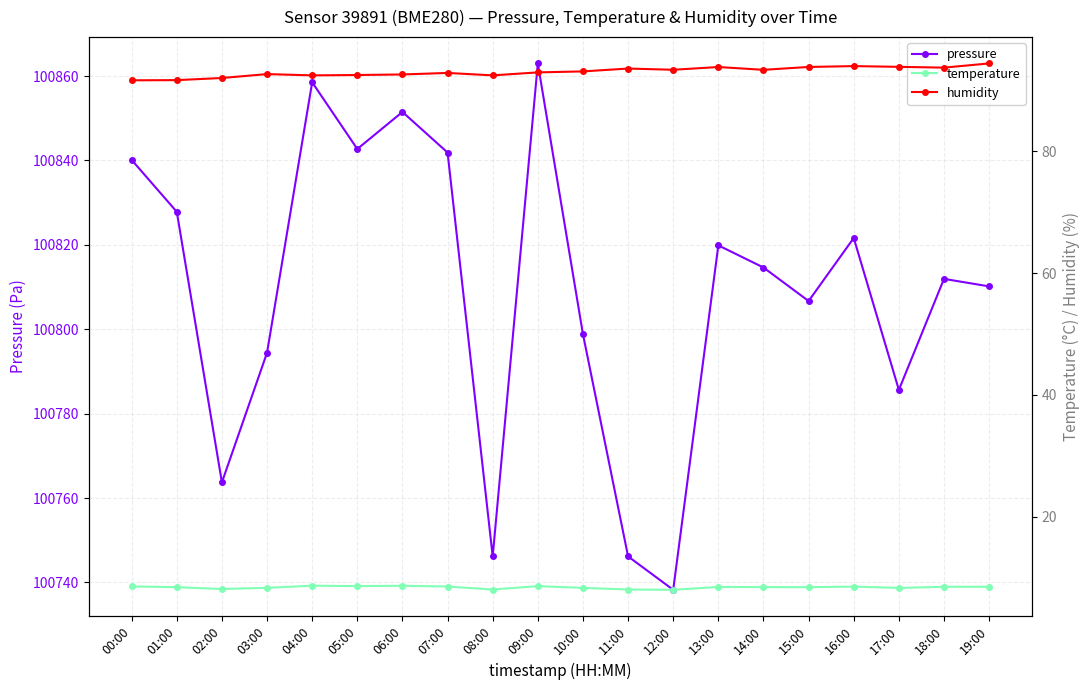

Count the number of categories in the chart.

20